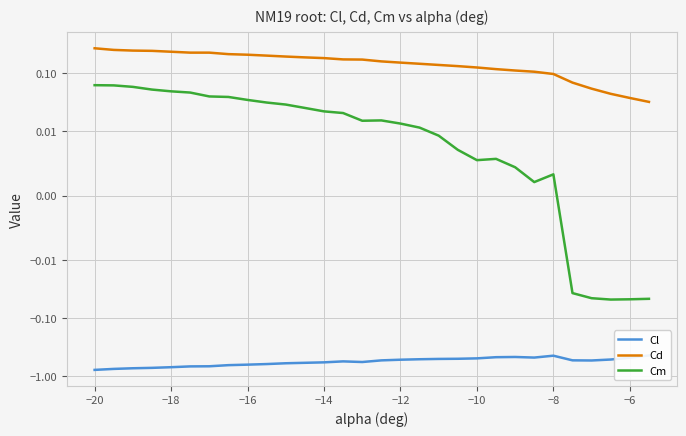

Reading right to left, transcribe all the data shown in this chart.

Cl: -0.4	-0.5	-0.5	-0.5	-0.5	-0.4	-0.5	-0.5	-0.5	-0.5	-0.5	-0.5	-0.5	-0.5	-0.5	-0.6	-0.6	-0.6	-0.6	-0.6	-0.6	-0.6	-0.6	-0.7	-0.7	-0.7	-0.7	-0.7	-0.7	-0.8
Cd: 0.0	0.0	0.0	0.1	0.1	0.1	0.1	0.1	0.1	0.1	0.1	0.1	0.1	0.2	0.2	0.2	0.2	0.2	0.2	0.2	0.2	0.2	0.2	0.2	0.2	0.2	0.2	0.2	0.3	0.3
Cm: -0.0	-0.0	-0.0	-0.0	-0.0	0.0	0.0	0.0	0.0	0.0	0.0	0.0	0.0	0.0	0.0	0.0	0.0	0.0	0.0	0.0	0.0	0.0	0.0	0.0	0.0	0.0	0.1	0.1	0.1	0.1